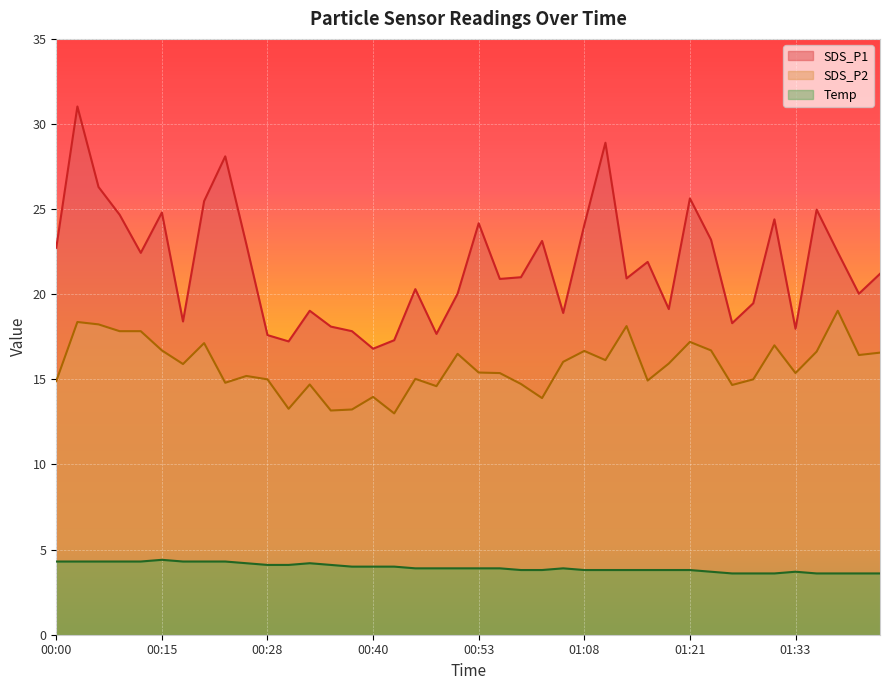

List the series in order of their peak value, lowest first.

Temp, SDS_P2, SDS_P1